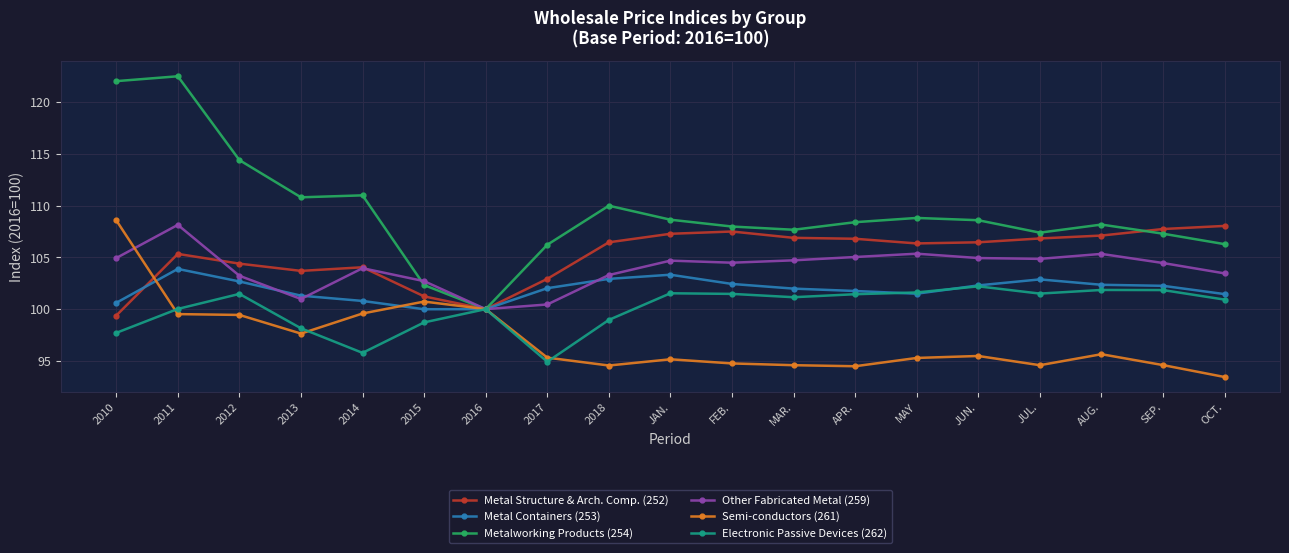

What is the minimum value for Semi-conductors (261)?

93.5